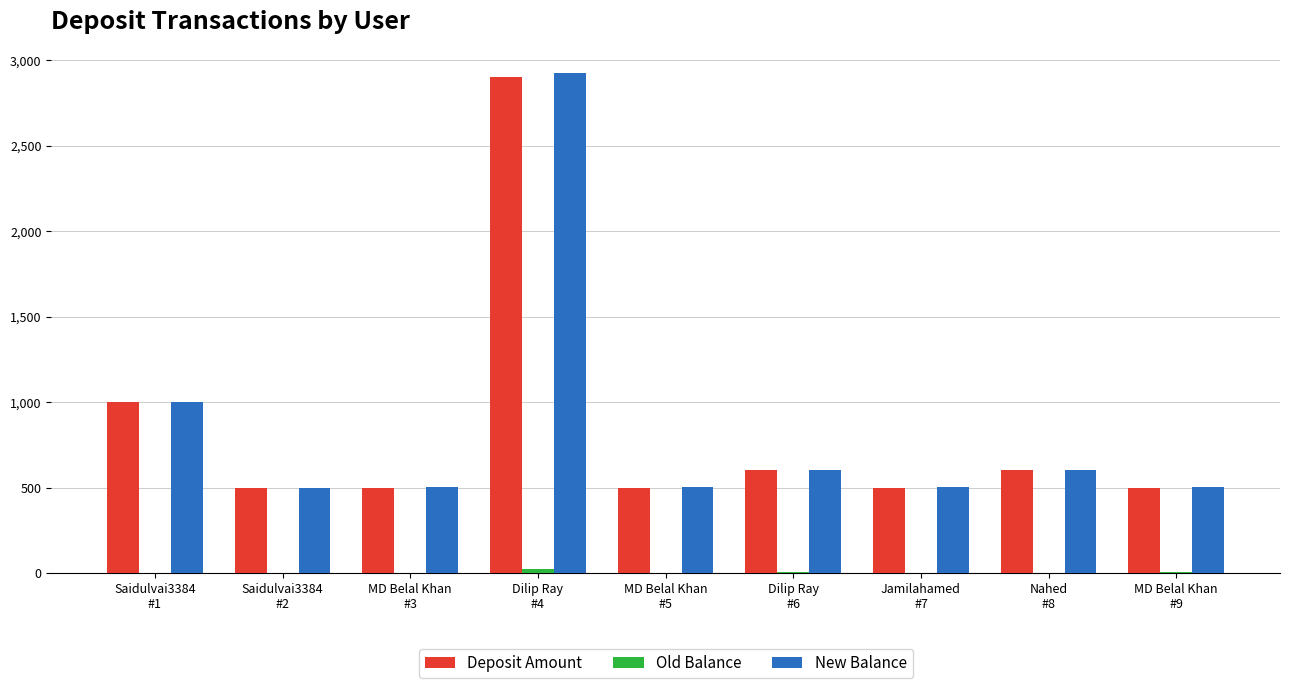

What is the sum of all New Balance values?

7632.0